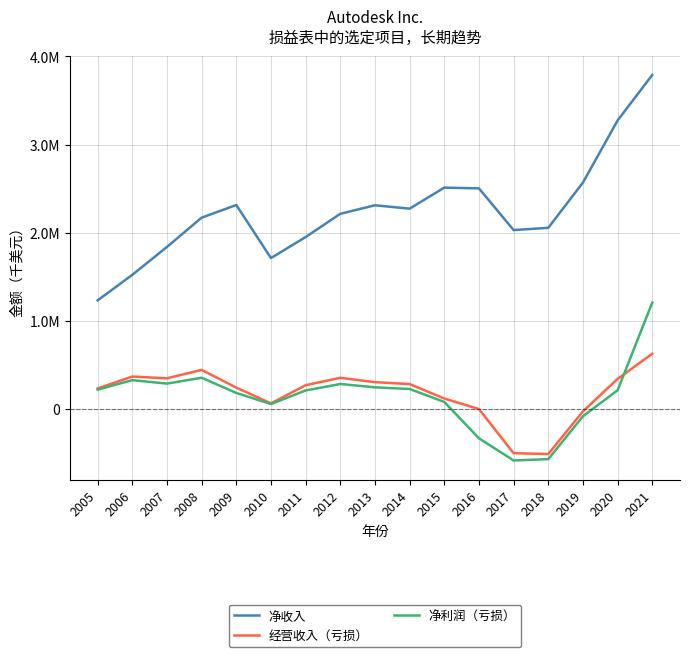

What is the lowest value of the 净利润（亏损） series?

-582100